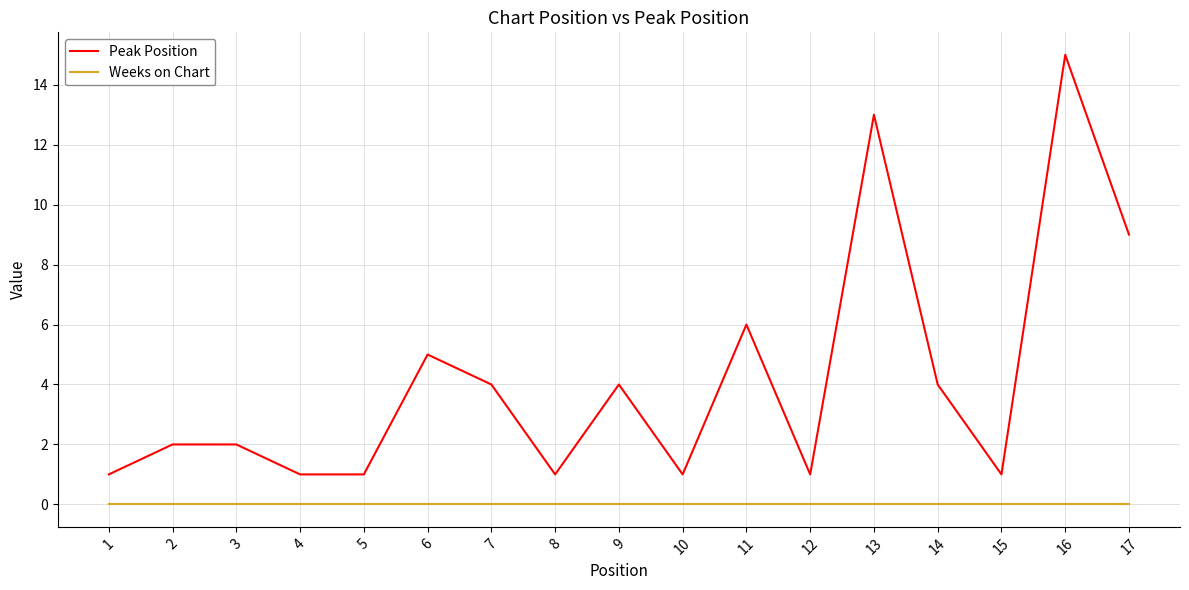

What are all the series names shown in the legend?

Peak Position, Weeks on Chart